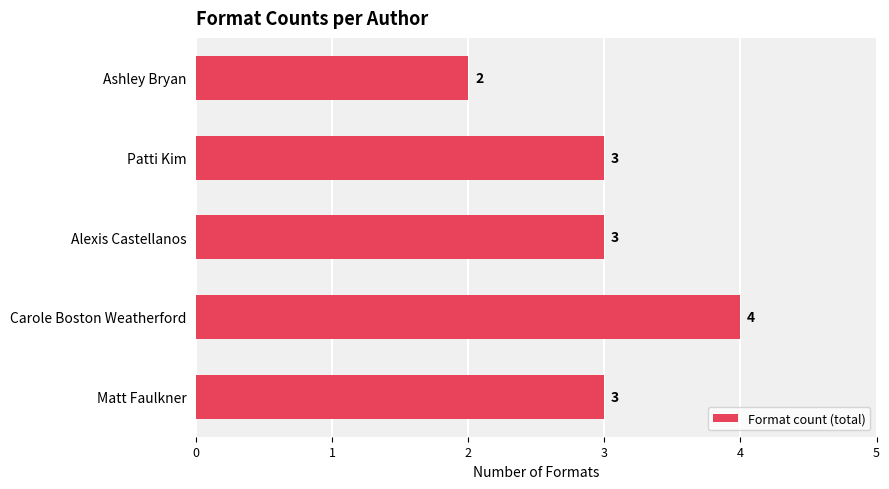

How many data points does each series have?

5